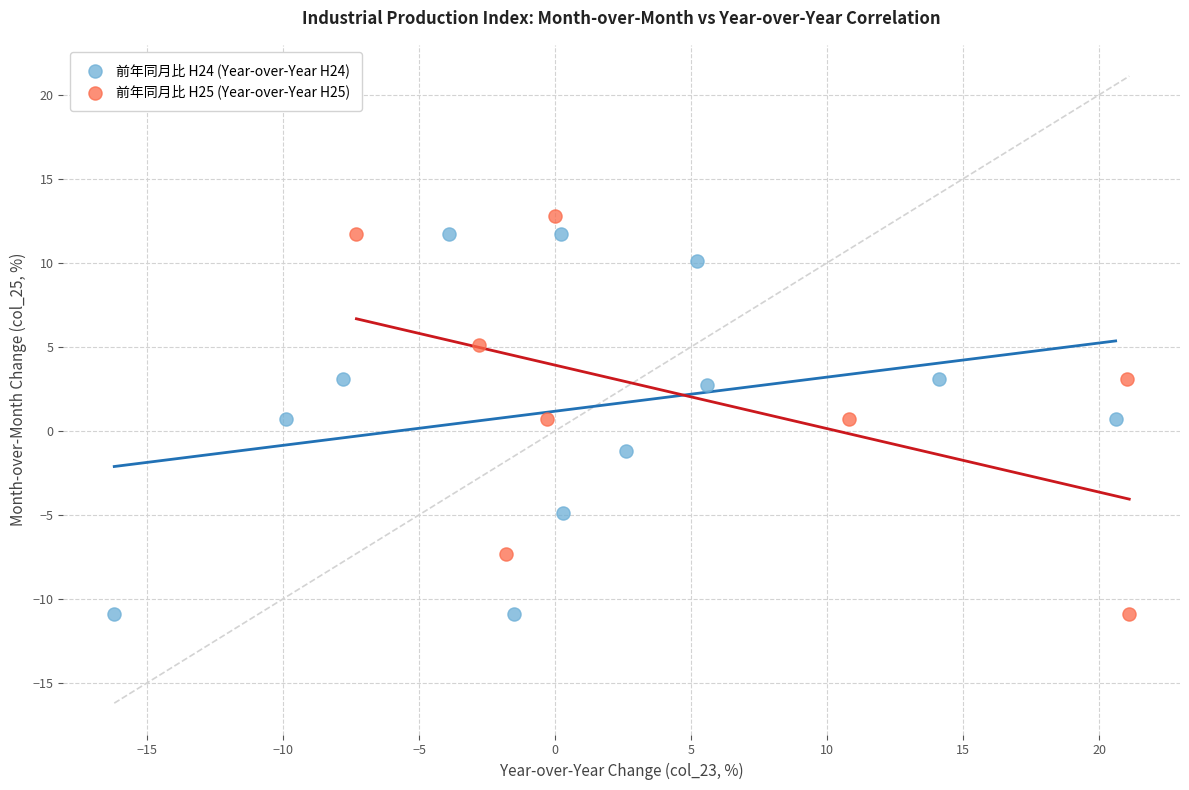

Which series contains the highest Y value?

前年同月比 H25 (Year-over-Year H25)